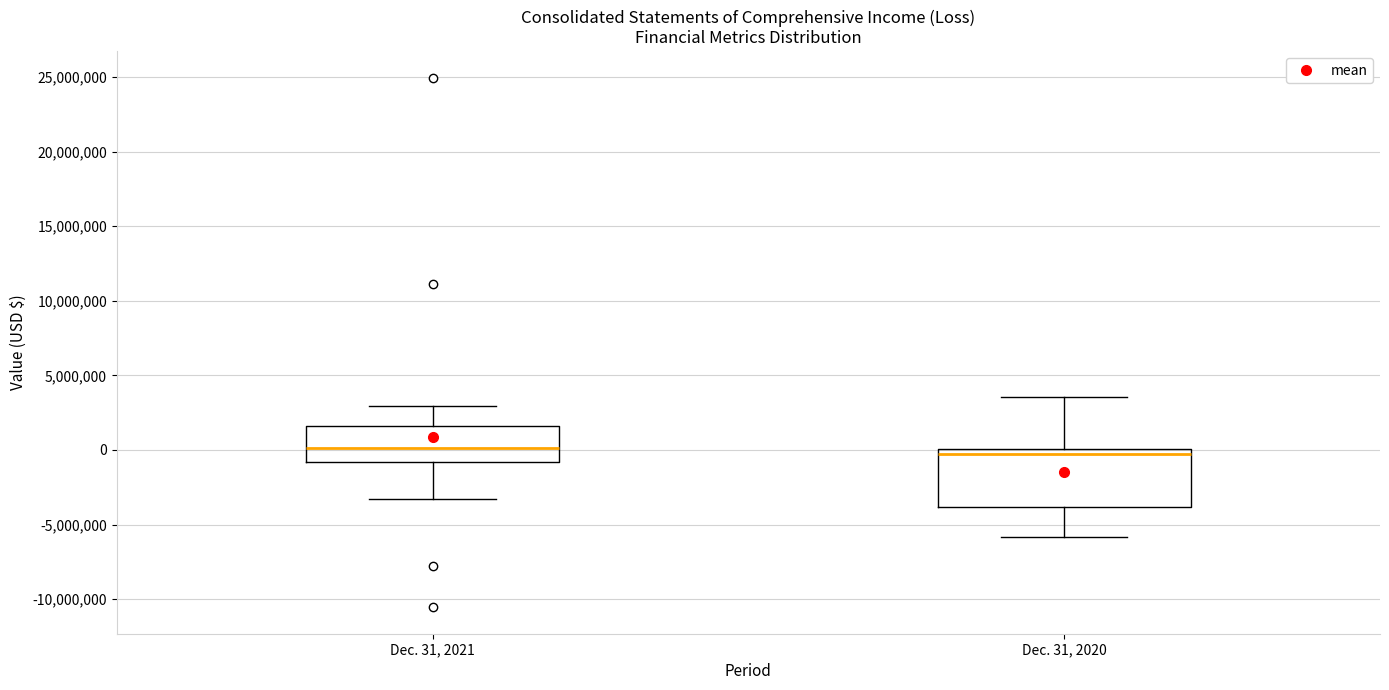

Comparing the boxes themselves (not the whiskers), which one is the tallest?

Dec. 31, 2020